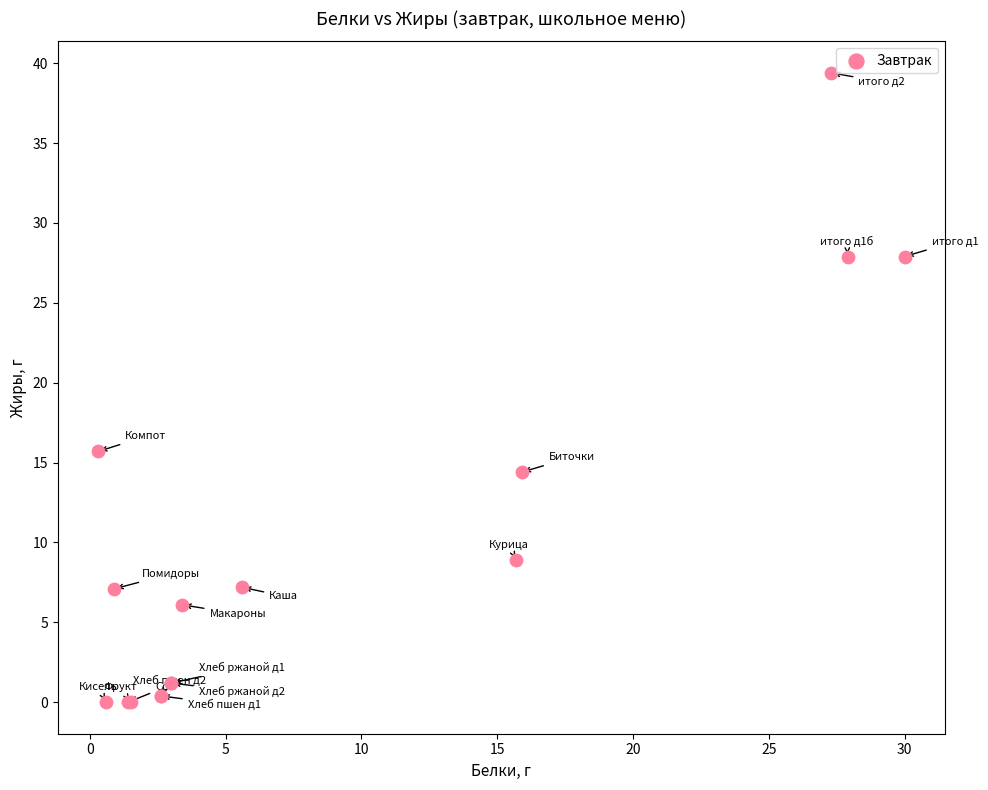

What Y value in the scatter plot is closest to 19?

15.7